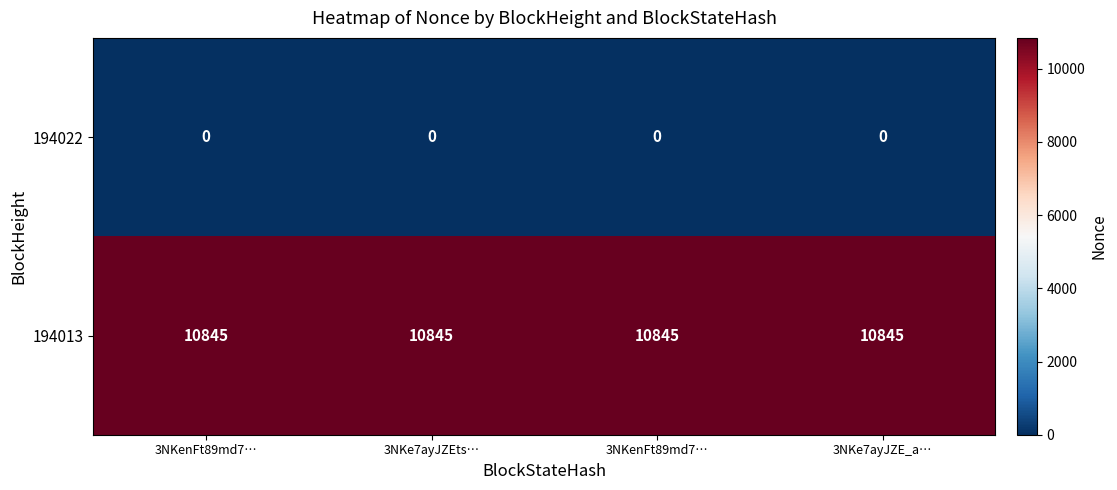

Reading left to right, what are all the values shown in this chart?

194022: 3NKenFt89md7…=0	3NKe7ayJZEts…=0	3NKenFt89md7…=0	3NKe7ayJZE_a…=0
194013: 3NKenFt89md7…=10845	3NKe7ayJZEts…=10845	3NKenFt89md7…=10845	3NKe7ayJZE_a…=10845